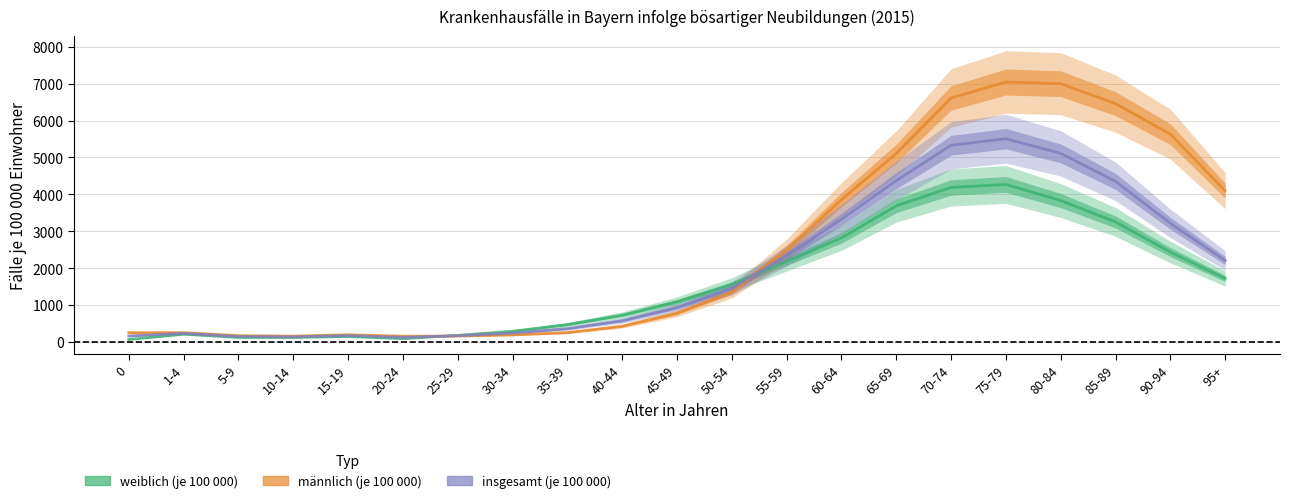

Reading left to right, extract all data points from this chart.

weiblich (je 100 000): 70.5	214.5	126.5	124.8	152.0	93.7	180.9	292.6	472.9	729.6	1093.2	1556.0	2185.7	2821.7	3690.5	4188.6	4270.4	3833.4	3253.4	2438.8	1722.5
männlich (je 100 000): 253.9	255.8	173.5	159.9	198.3	158.8	163.0	194.4	256.9	428.2	779.5	1358.1	2490.9	3857.5	5106.9	6611.7	7045.0	6998.8	6458.4	5631.4	4099.6
insgesamt (je 100 000): 164.6	235.7	150.6	142.8	176.1	127.5	171.7	242.7	364.2	578.2	934.0	1456.3	2338.8	3325.6	4373.9	5330.6	5508.3	5111.2	4352.7	3217.5	2209.5